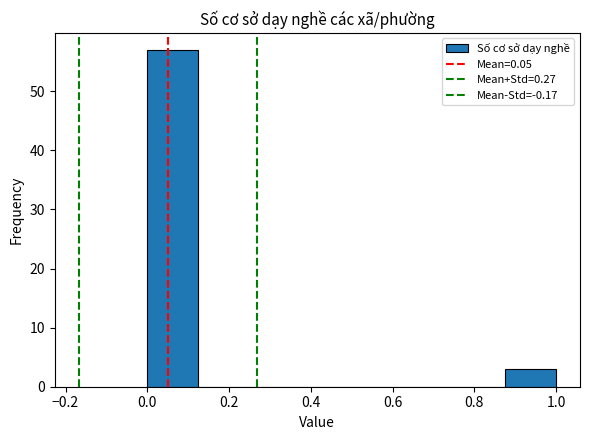

What is the height of the bar covering 0.875 to 1.000 on the x-axis? Neither the bar edges nor the heights are printed on the chart, so give them approximately, as read against the axes.

3